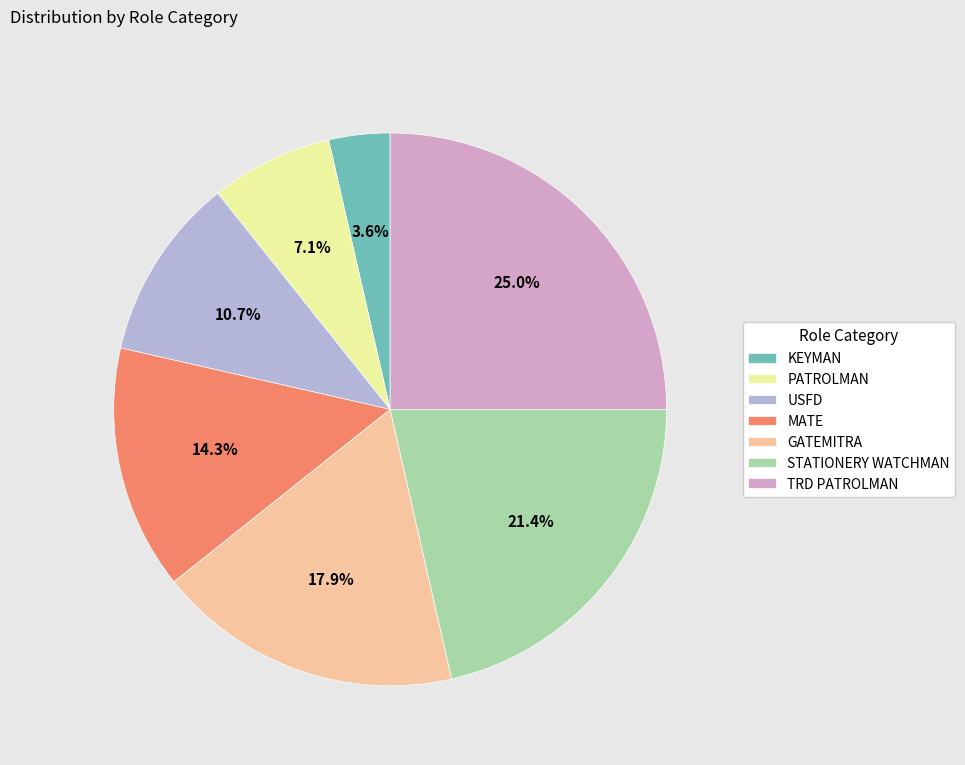

What percentage is the PATROLMAN slice, to the nearest percent?

7%